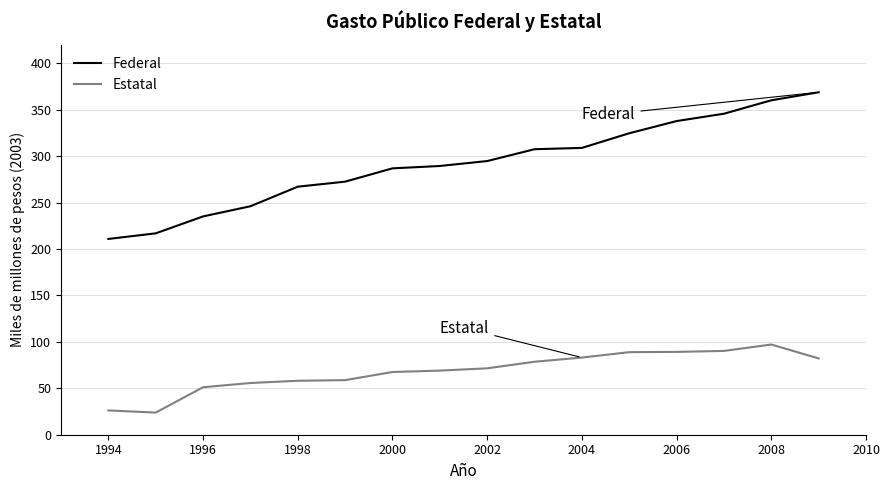

True or false: Federal and Estatal cross at least once.

False